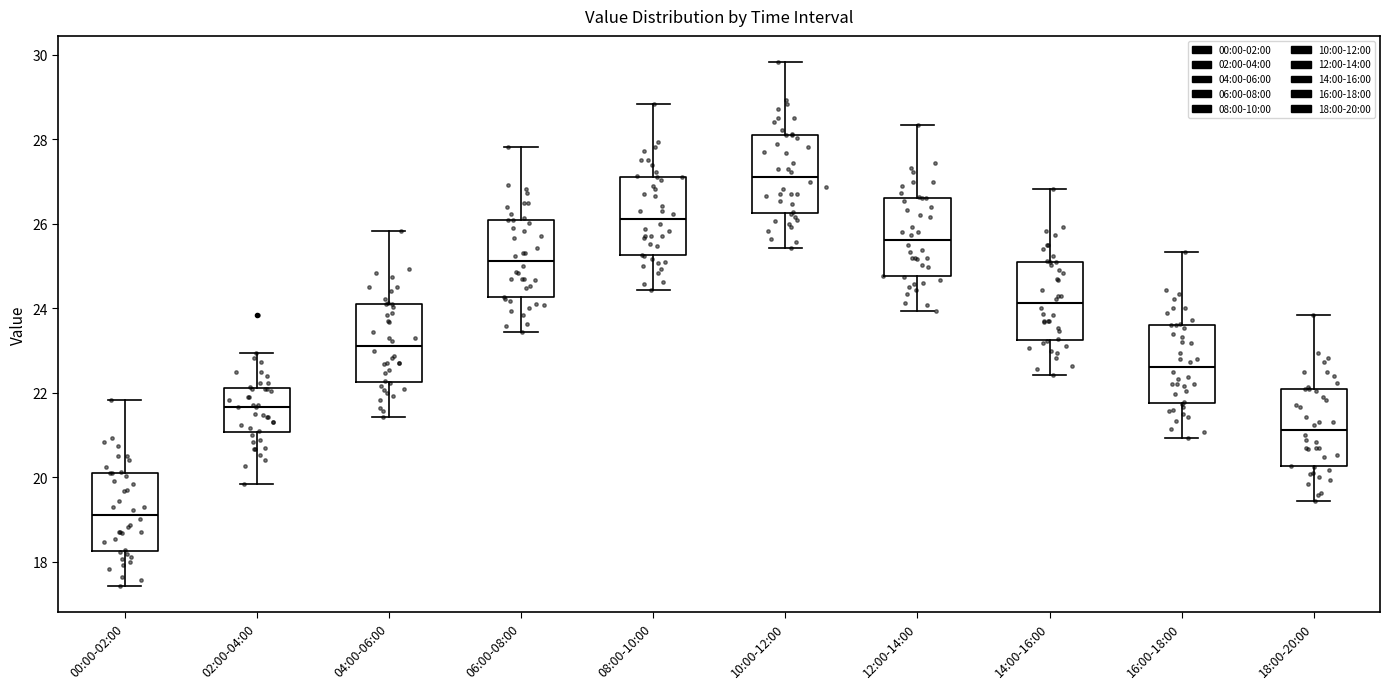

Where does the upper whisker of the box for 04:00-06:00 end on the y-axis? The values are not printed on the chart, so give them approximately, as read against the axis.

25.8